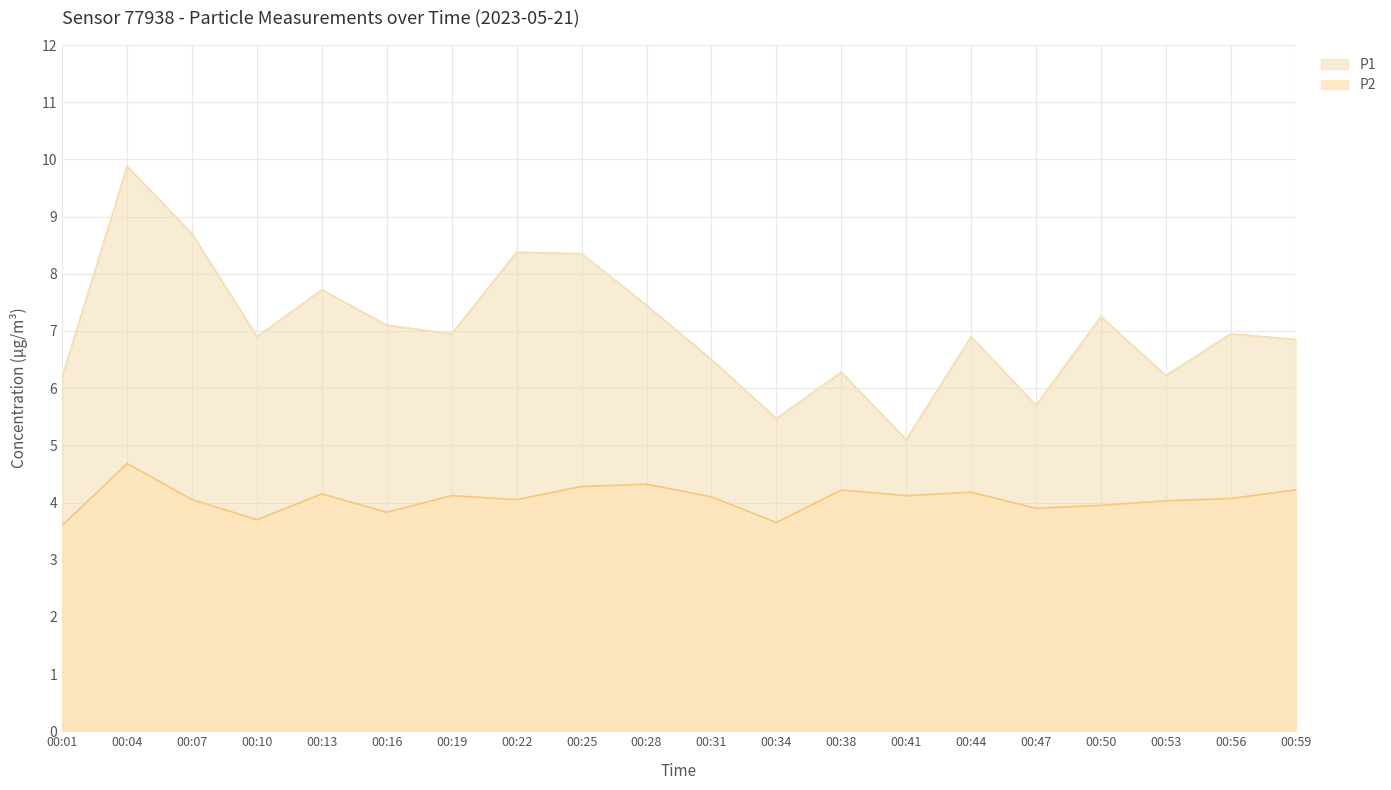

What is the spread (max minus min) of values at 00:22?

4.3